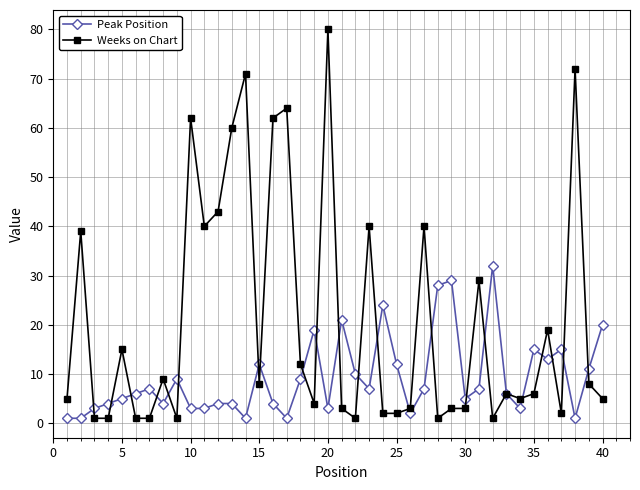

Which series has the largest total across all categories?

Weeks on Chart